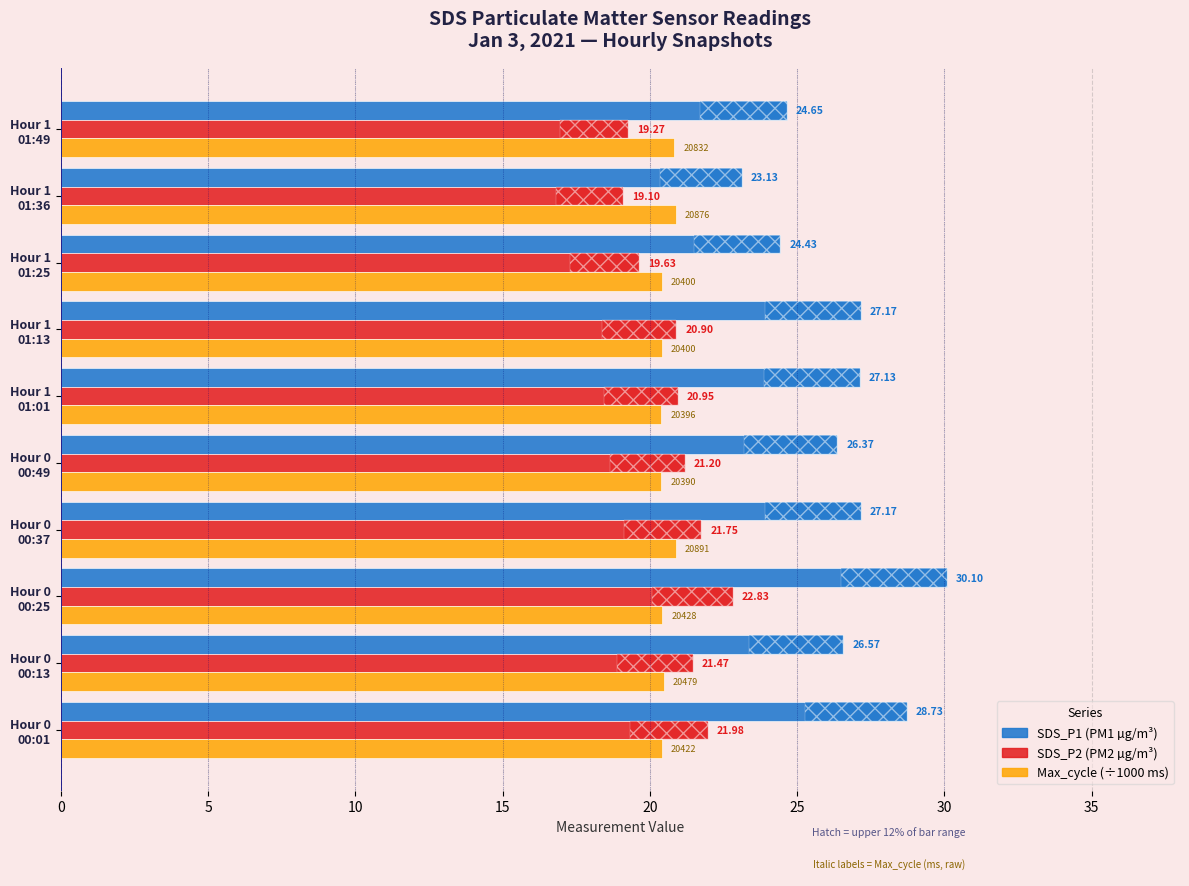

How many distinct data groups are displayed?

3